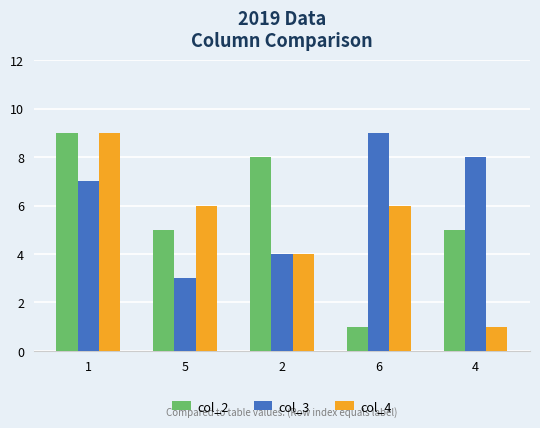

What is the average value of the col_3 series?

6